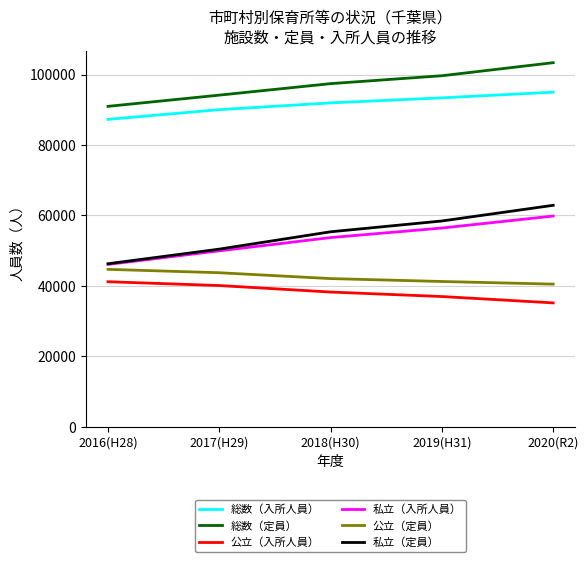

Which category has the highest value across all series?

2020(R2)